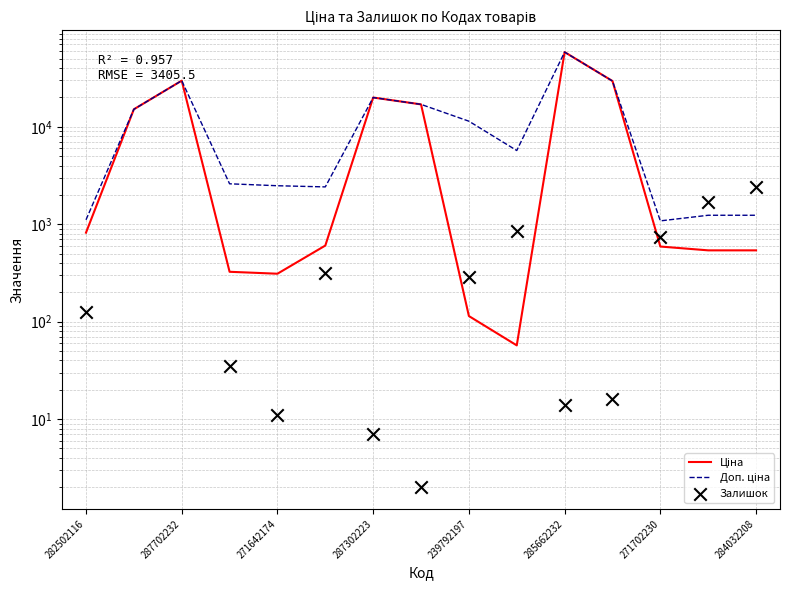

At which category is the sum across all series the highest?

285662232